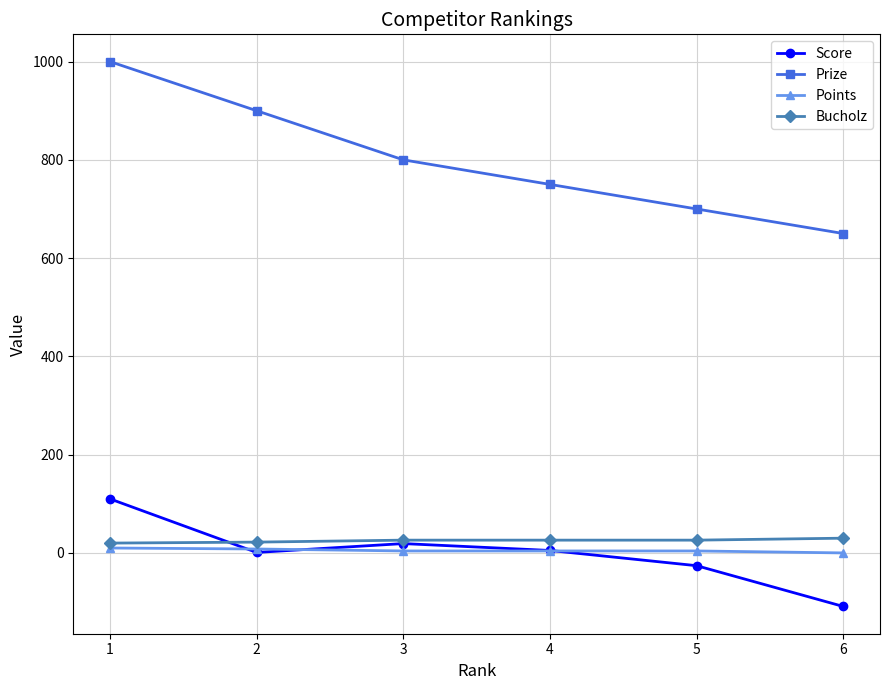

True or false: Bucholz has more than 2 points higher than both neighbors.

False